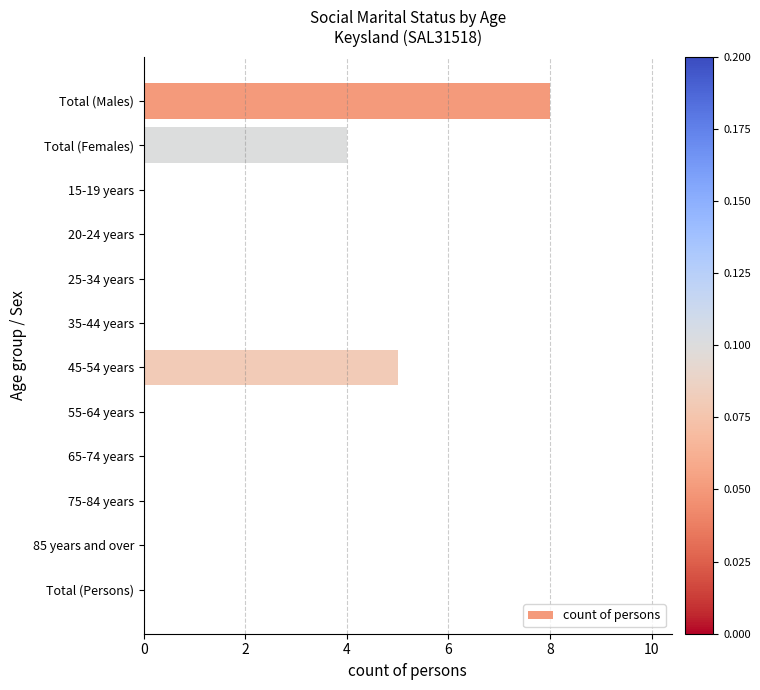

Is it true that the value at 35-44 years is -3?

False